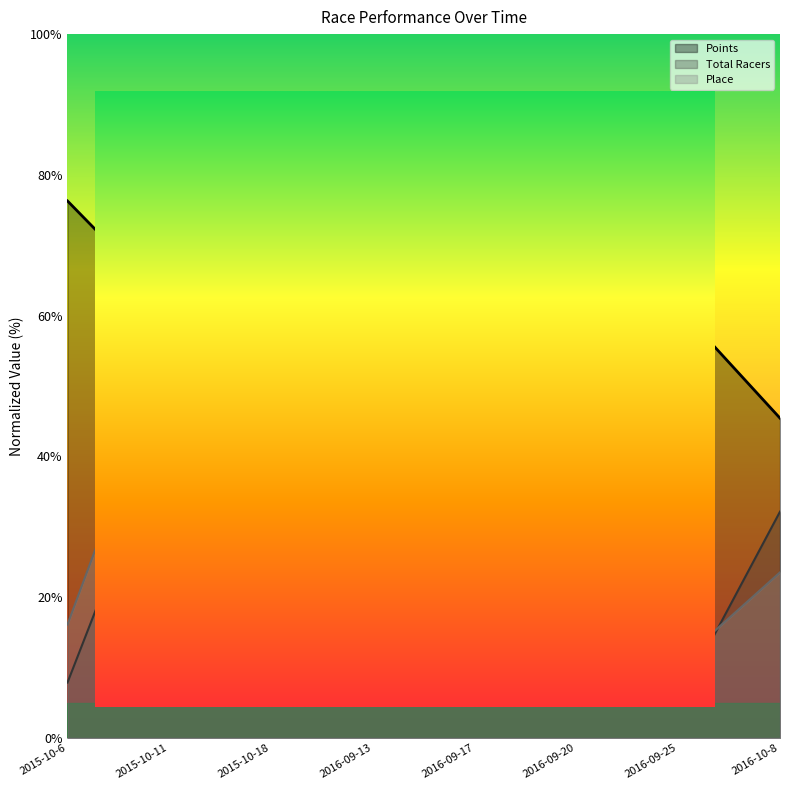

What is the greatest value displayed?

80.0